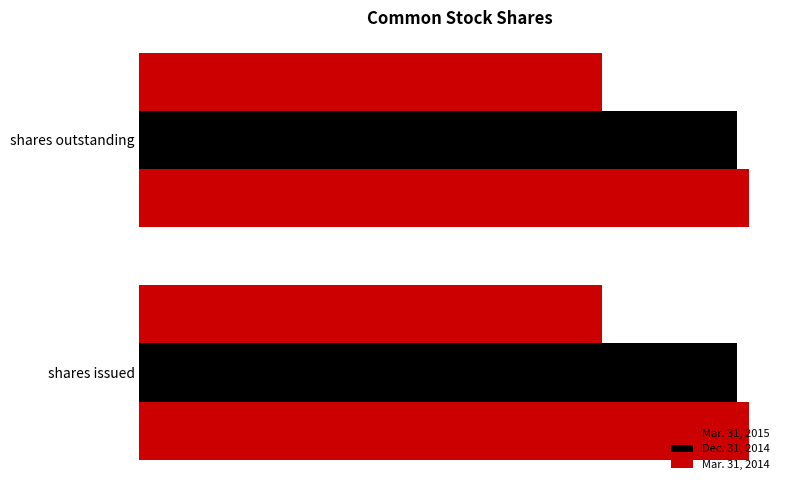

What is the label of the 2nd bar from the left?

shares outstanding